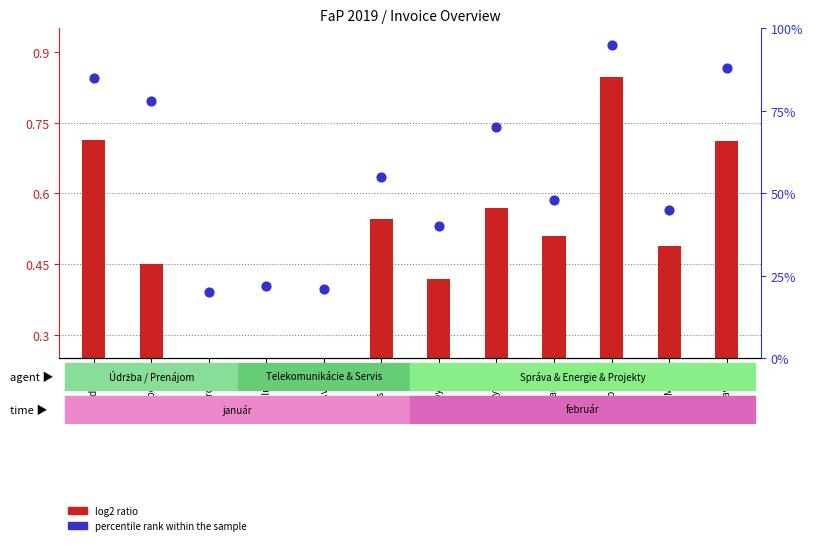

At how many categories does at least one series exceed 12?

12